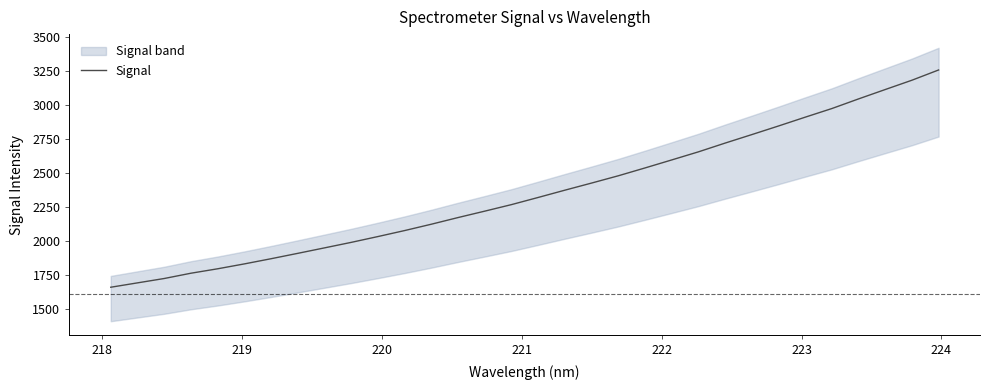

What is the value of the 12th point from the left?

2078.7